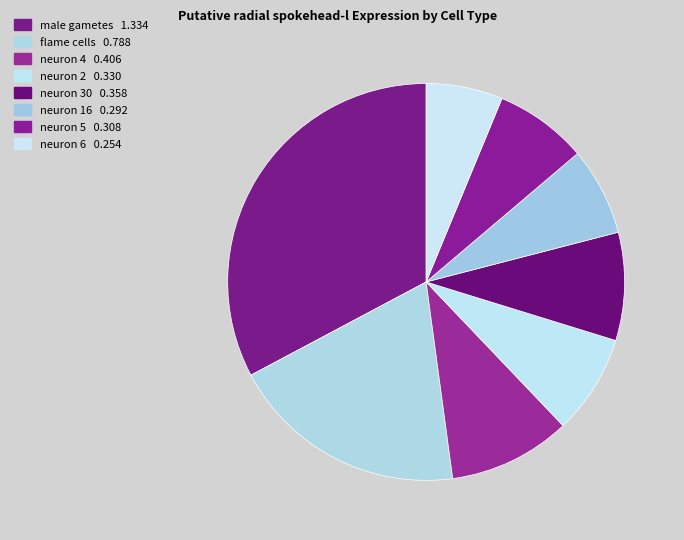

Is flame cells the majority of the pie?

No